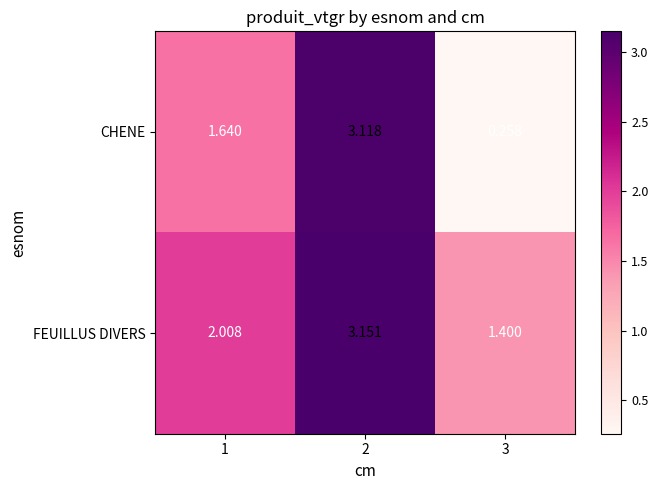

At 3, list the series in order from largest to smallest.

FEUILLUS DIVERS, CHENE